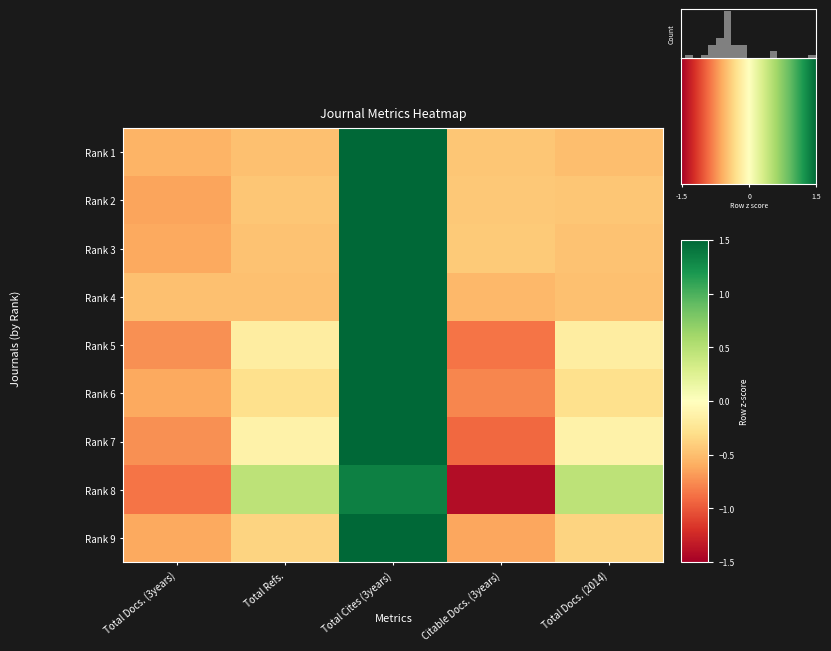

How many values in the 6 series exceed 0?

1